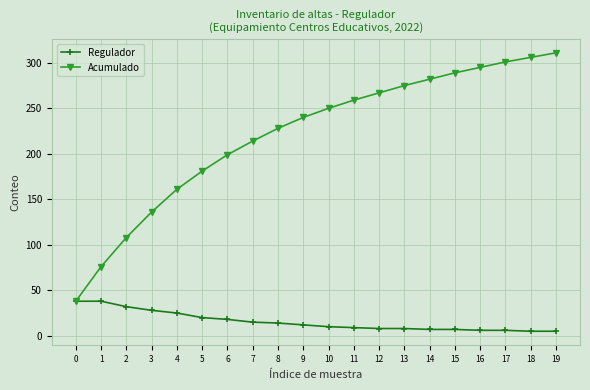

Is it true that Acumulado equals 91 at 19?

False